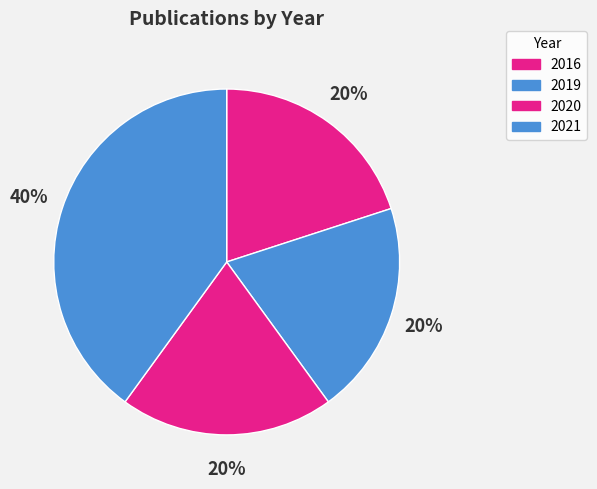

Which category has the smallest portion of the pie?

2016